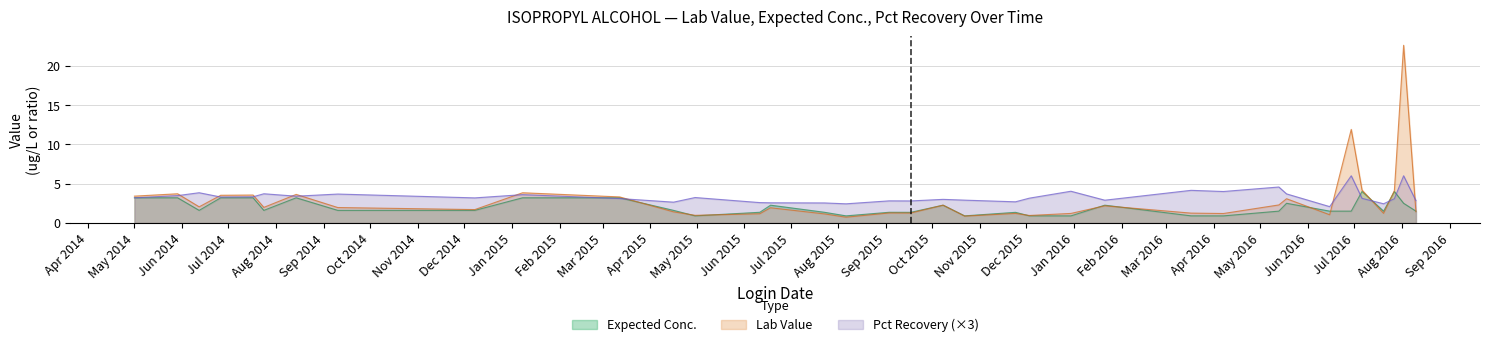

Rank the series by their average value, from lowest to highest.

Expected Conc., Lab Value, Pct Recovery (×3)